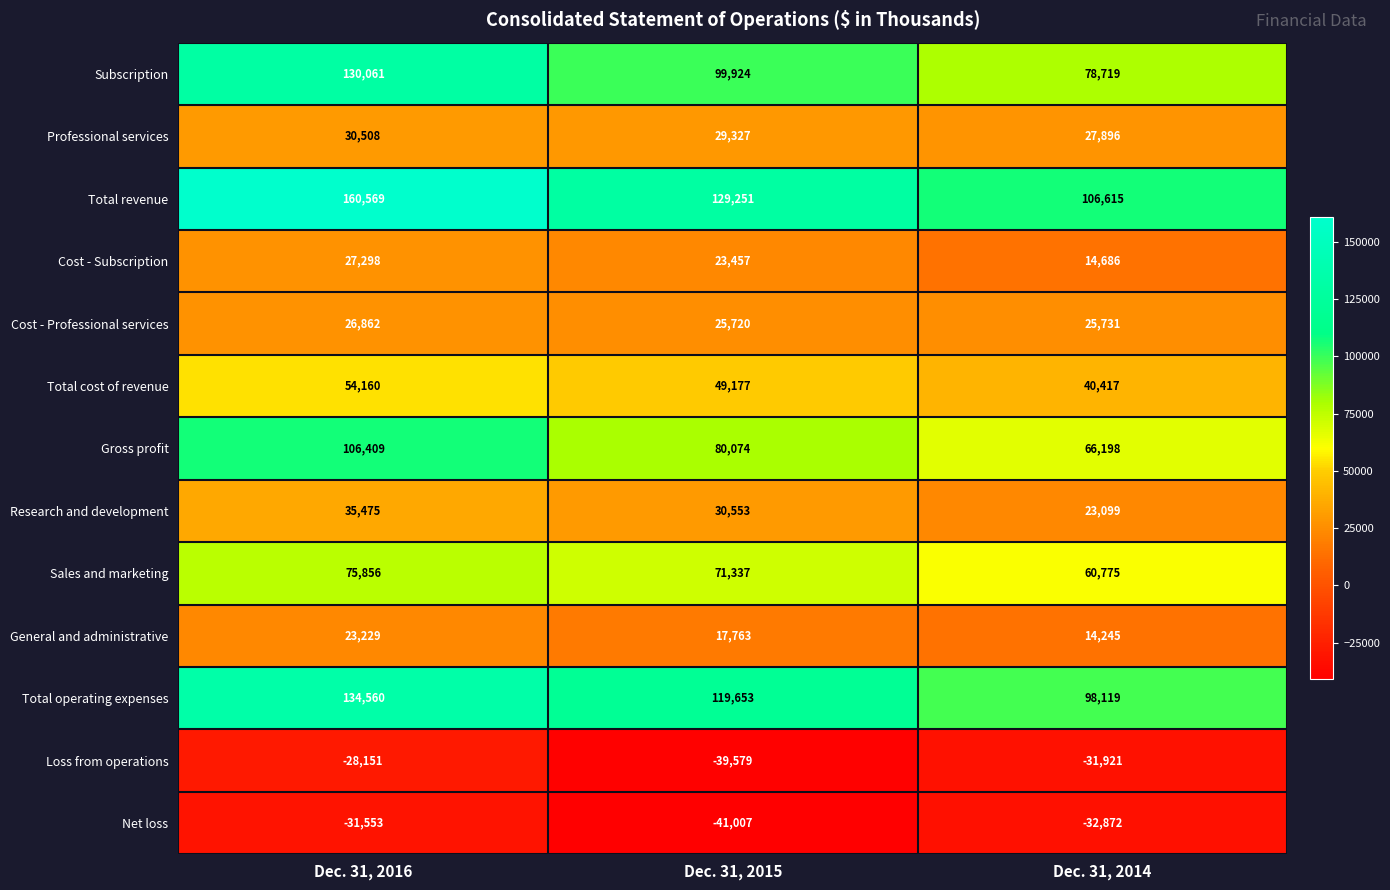

Is it true that Total cost of revenue equals 54160 at Dec. 31, 2016?

True